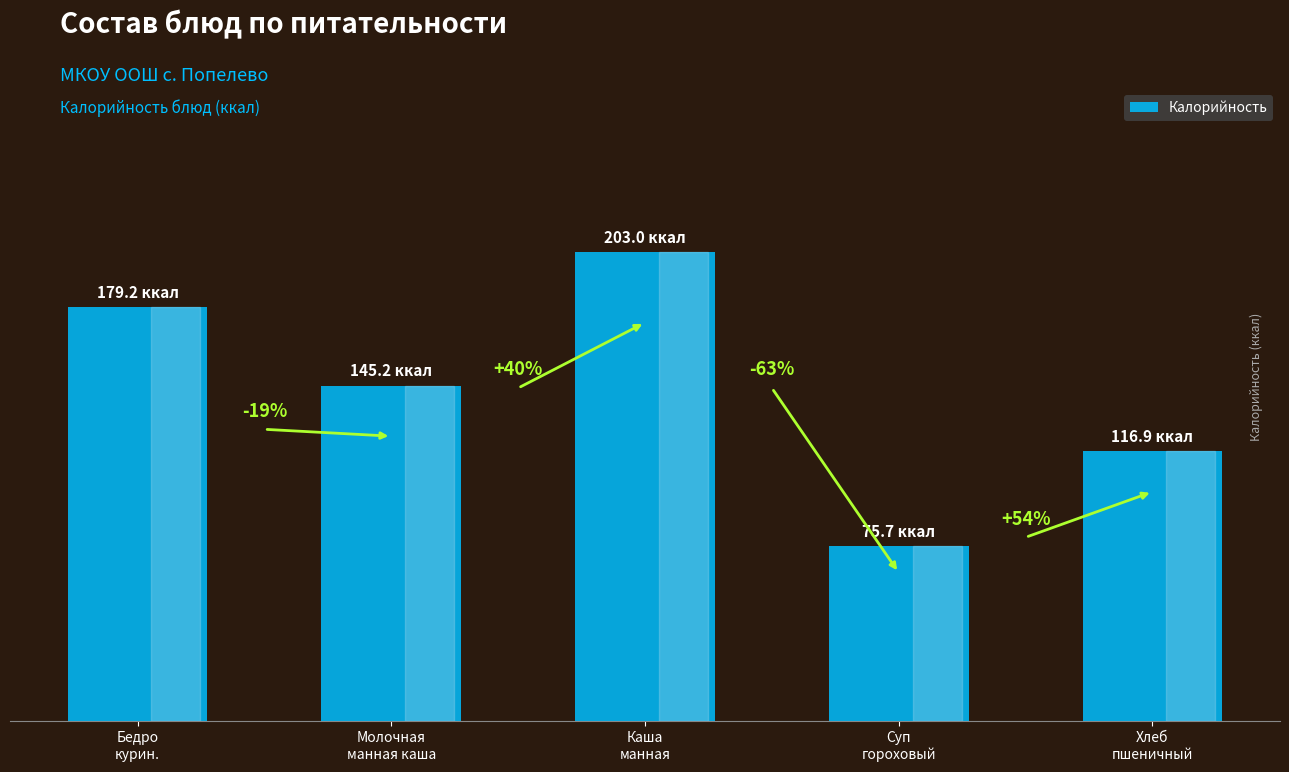

The value at Суп
гороховый is 75.7. True or false?

True